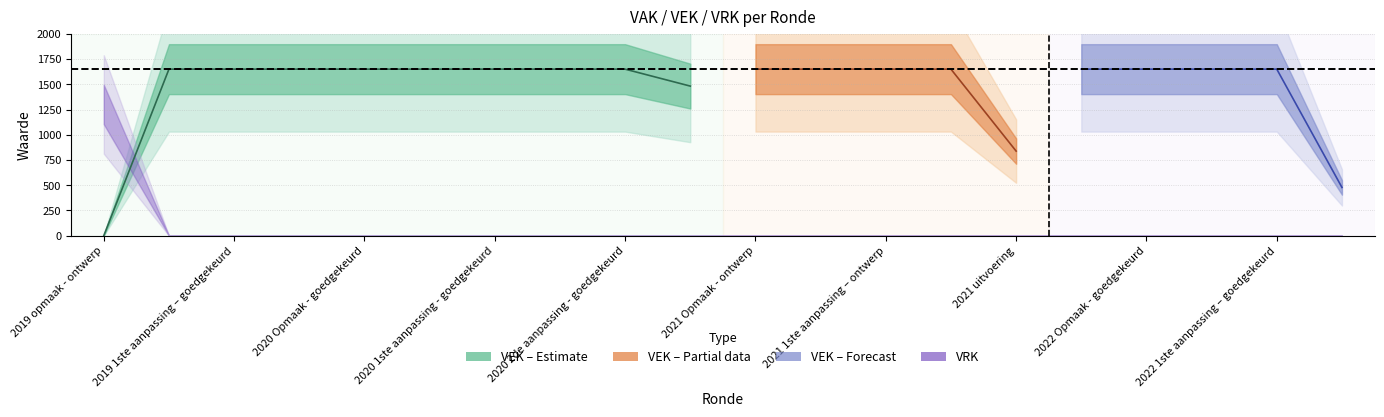

Which category has the highest value in the VRK series?

2019 opmaak - ontwerp